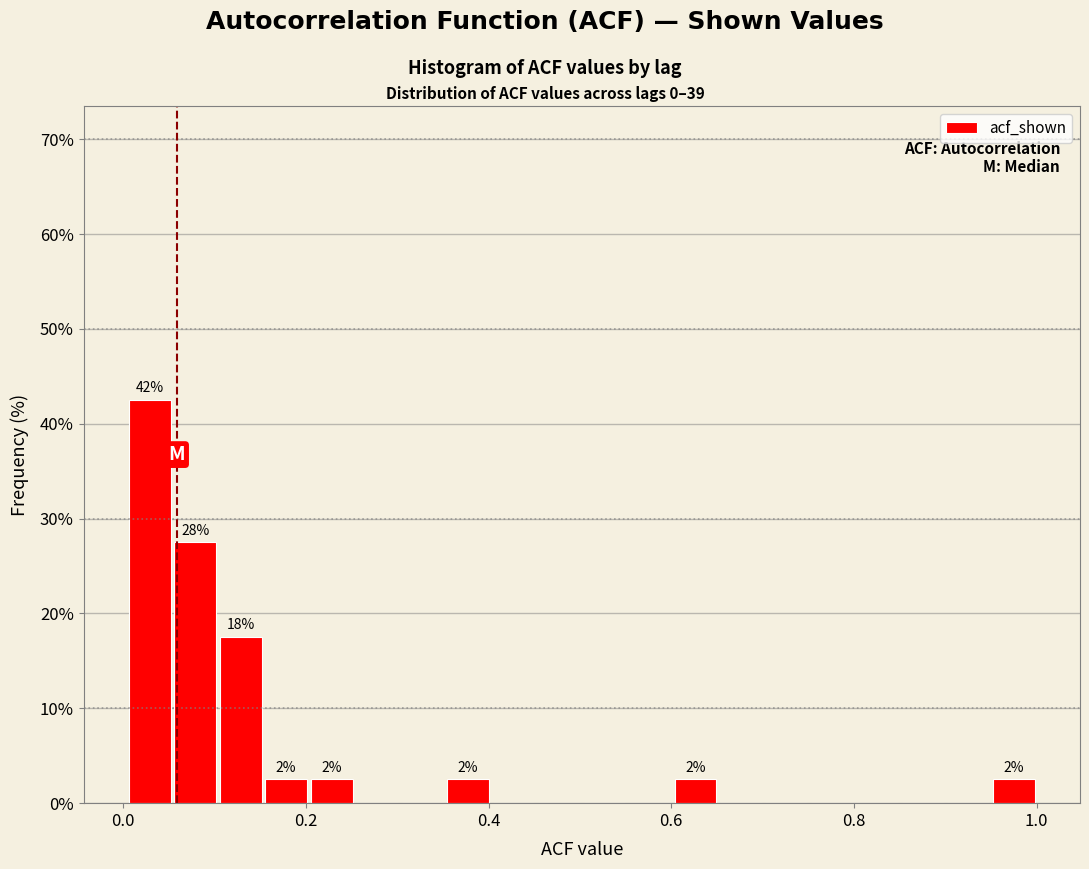

Around what value on the x-axis is the tallest bar? Give the approximate position of its centre, as read against the axis.

0.02